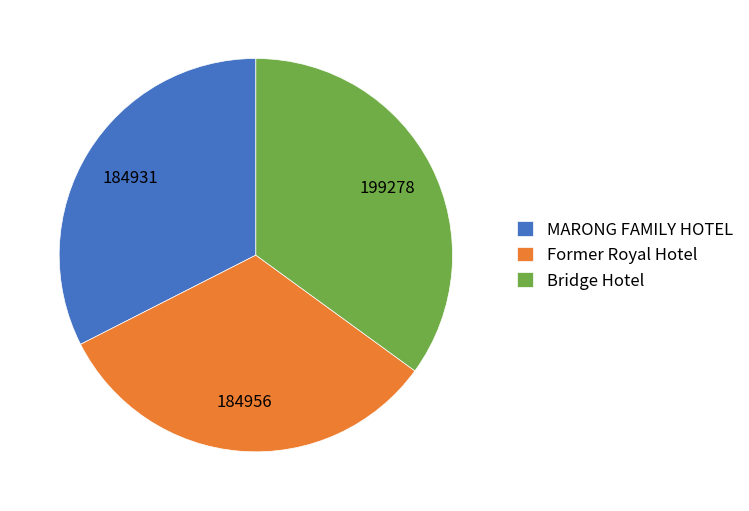

Does any single category account for the majority?

No